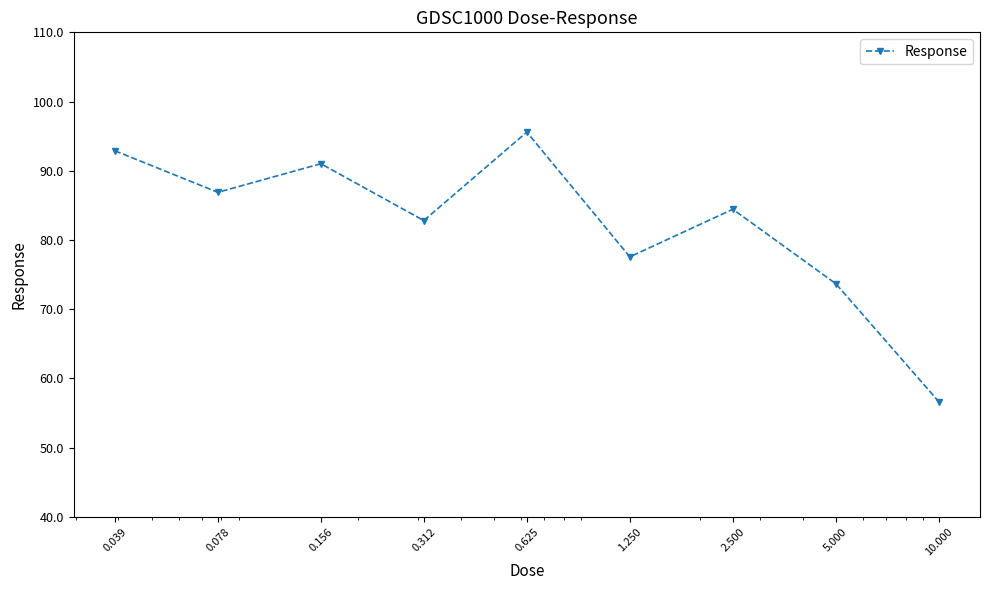

Count the number of values greater than 84.

5